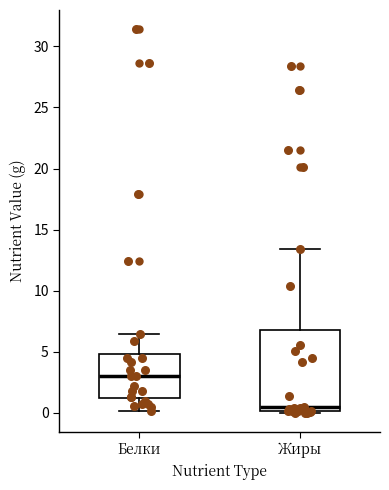

Reading left to right, transcribe this box plot: for each box, give where its median line is, the range the box spans, and where its two whiskers end, as read against the y-axis. The values are not printed on the chart, so give them approximately, as read against the axis.

Белки: median 3.0, box 1.0 to 5.0, whiskers 0.0 to 6.5
Жиры: median 0.5, box 0.0 to 7.0, whiskers 0.0 (just below the box's lower edge) to 13.5